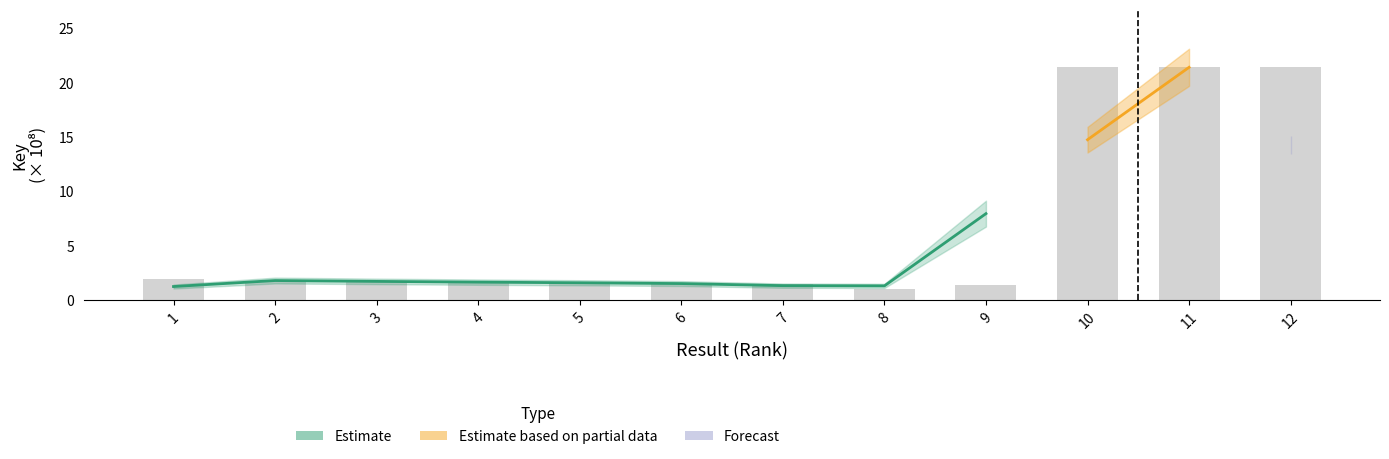

List the labels in order of value, smallest first.

8, 9, 7, 6, 5, 3, 4, 2, 1, 10, 11, 12